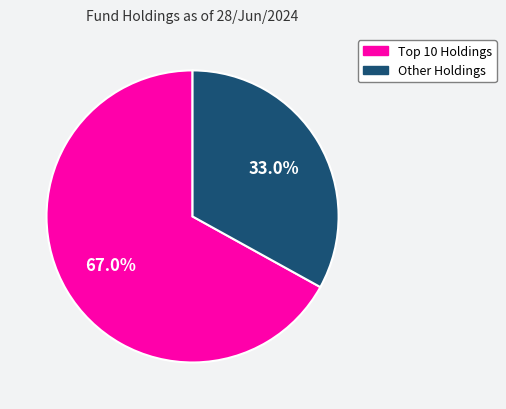

How many segments does this pie chart have?

2